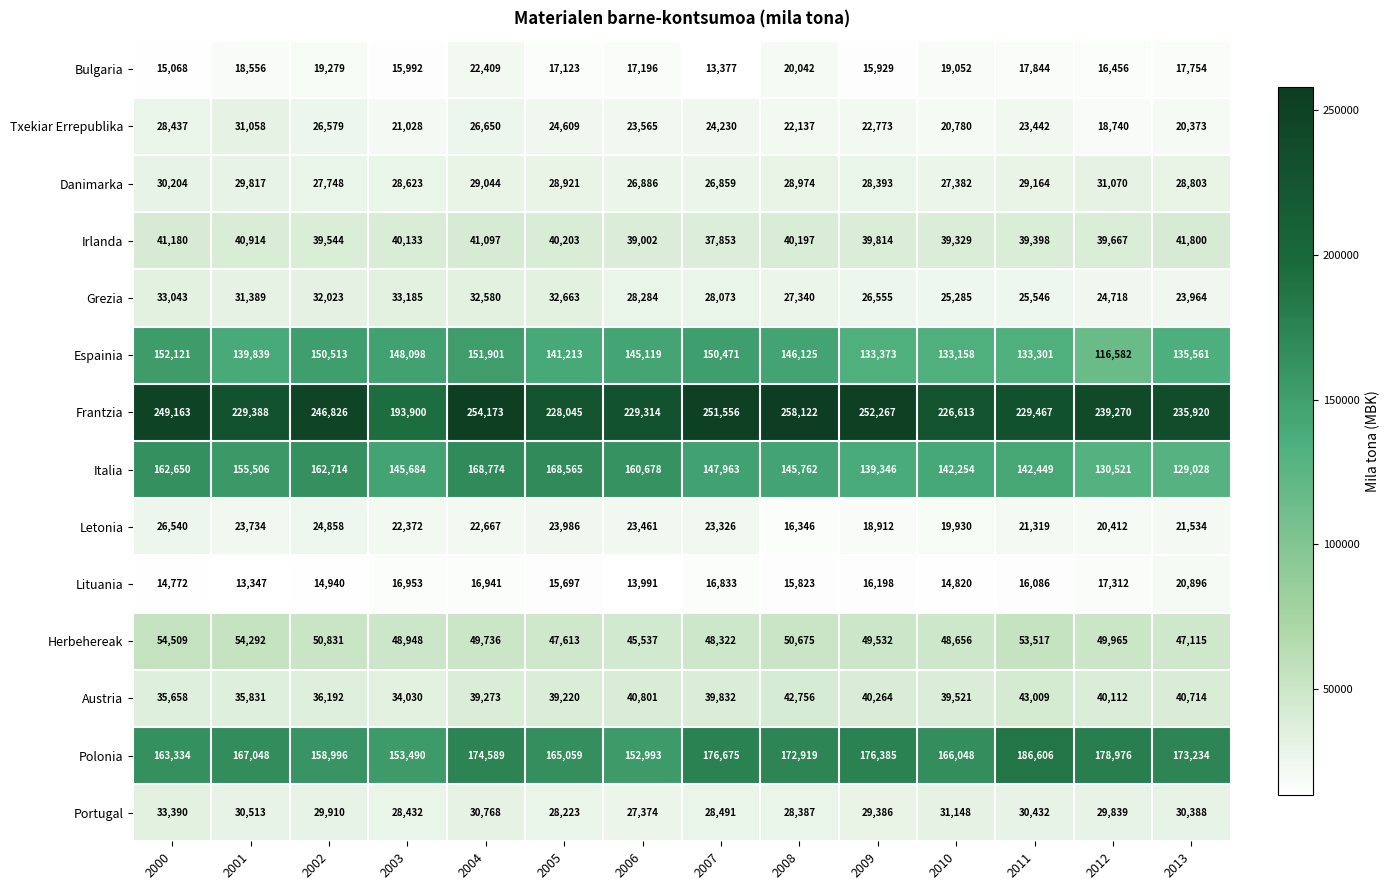

What is the difference between the maximum and second lowest values in the Danimarka series?

4184